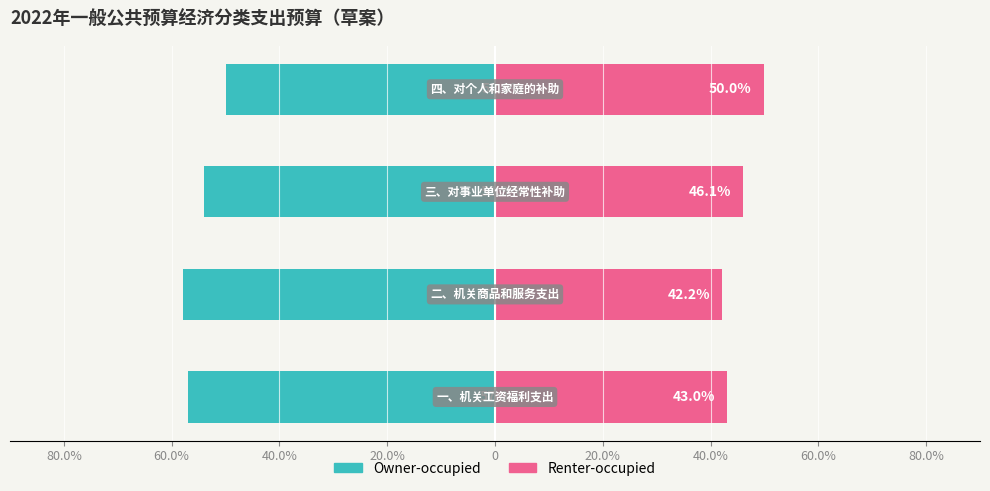

List the series in order of their overall mean, lowest first.

Owner-occupied, Renter-occupied